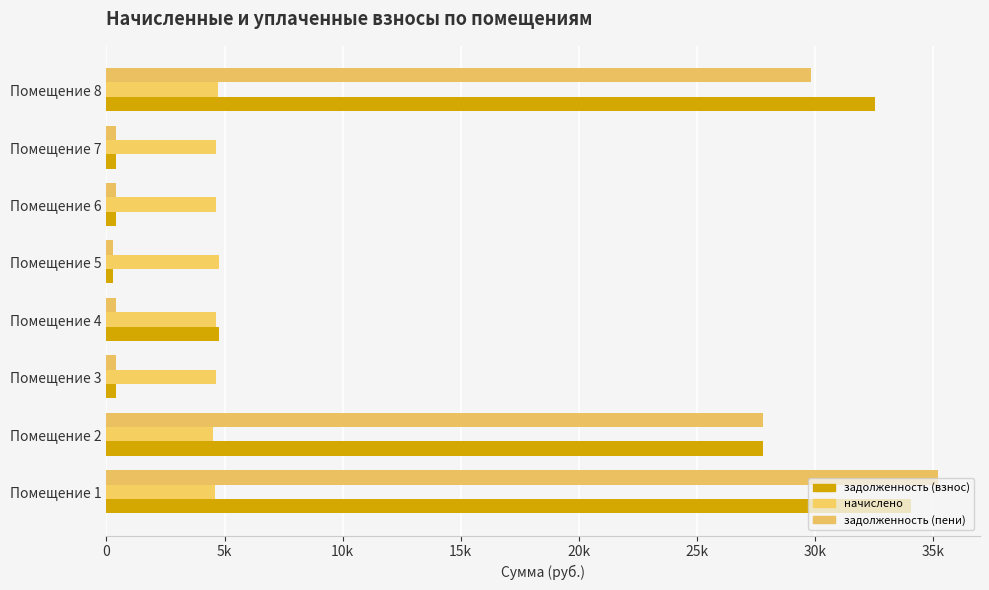

What is the minimum value for начислено?

4509.6